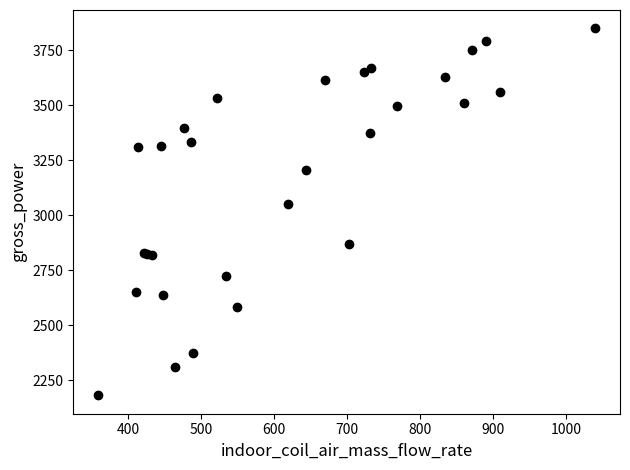

What Y value in the scatter plot is closest to 3015?

3050.0